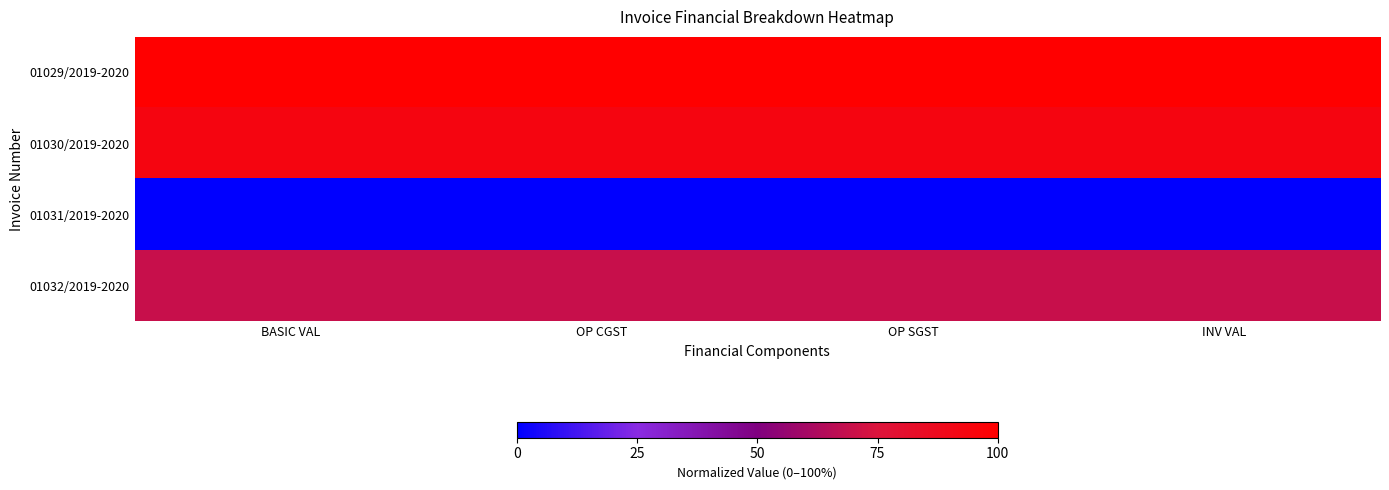

Reading right to left, extract all data points from this chart.

01029/2019-2020: INV VAL=1.0	OP SGST=1.0	OP CGST=1.0	BASIC VAL=1.0
01030/2019-2020: INV VAL=0.9	OP SGST=0.9	OP CGST=0.9	BASIC VAL=0.9
01031/2019-2020: INV VAL=0.0	OP SGST=0.0	OP CGST=0.0	BASIC VAL=0.0
01032/2019-2020: INV VAL=0.7	OP SGST=0.7	OP CGST=0.7	BASIC VAL=0.7